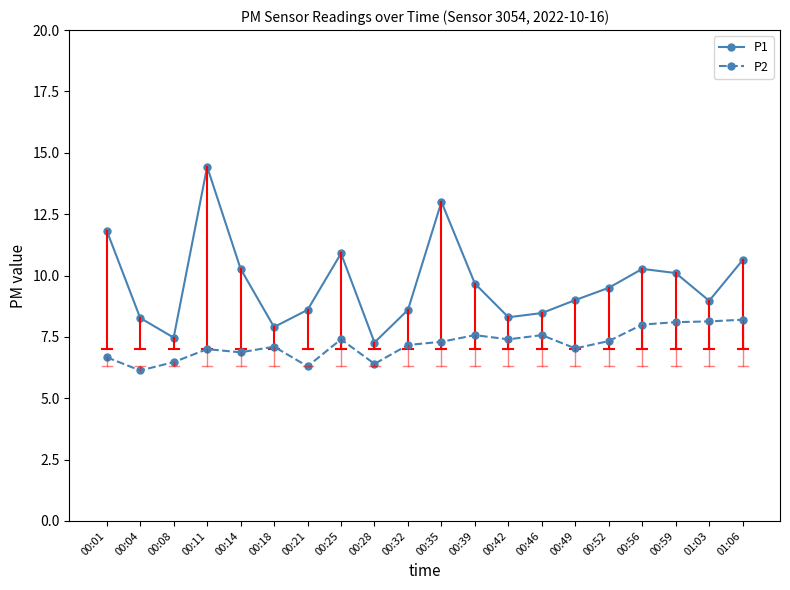

True or false: P2 has a value of 12.6 at 00:39.

False